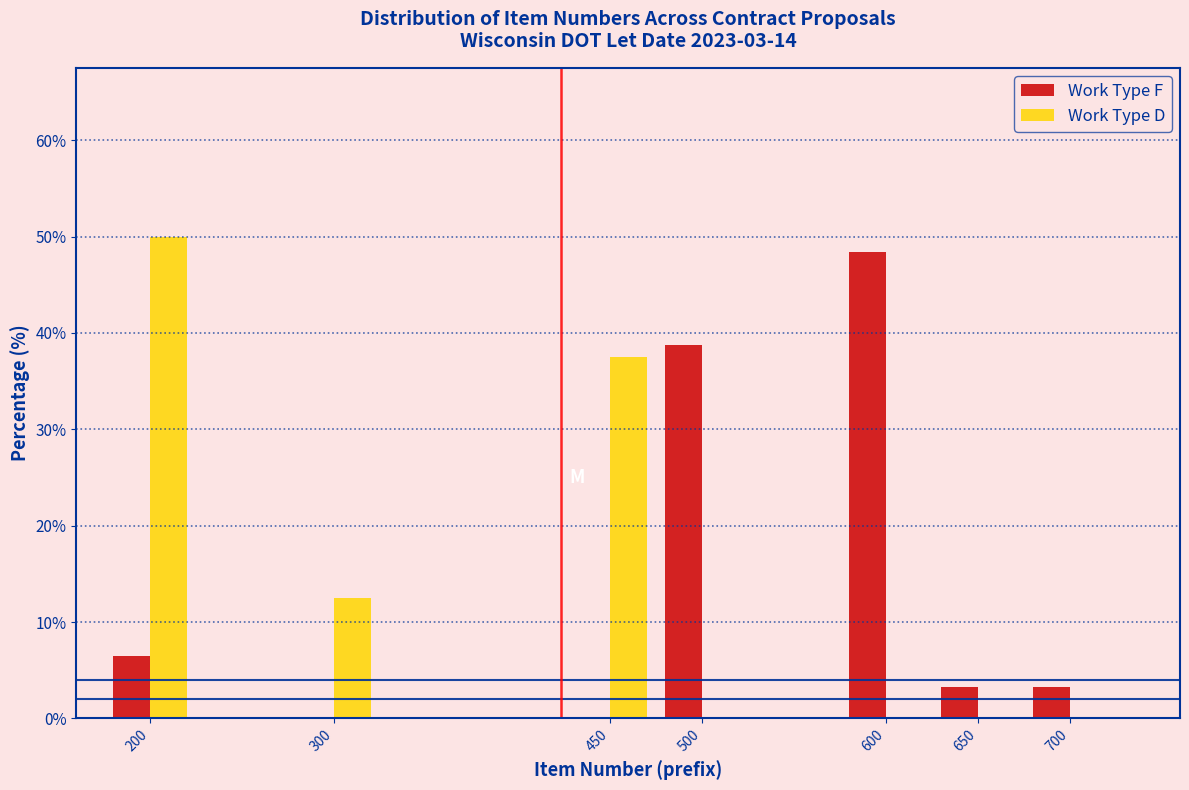

Reading left to right, extract all data points from this chart.

Work Type F: 200=6.5	300=0.0	450=0.0	500=38.7	600=48.4	650=3.2	700=3.2
Work Type D: 200=50.0	300=12.5	450=37.5	500=0.0	600=0.0	650=0.0	700=0.0